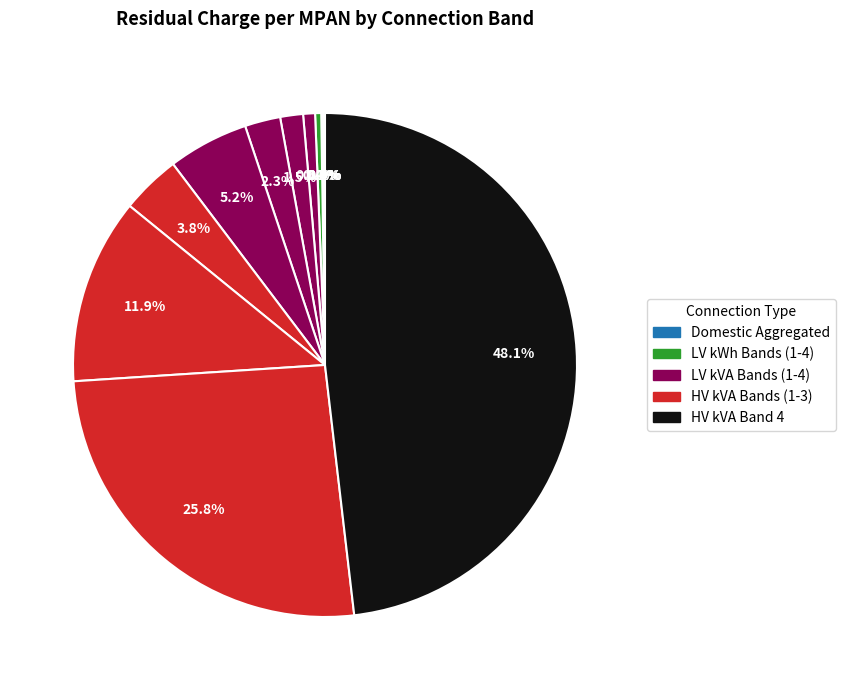

How many segments does this pie chart have?

13